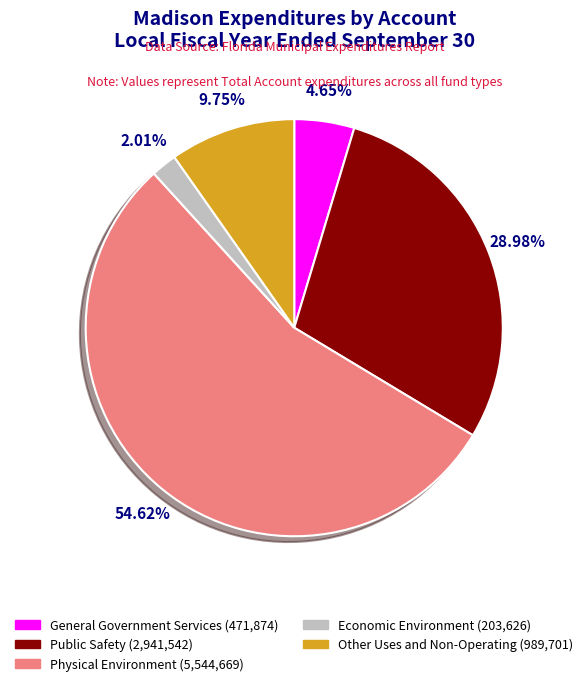

Rank the categories by value from highest to lowest.

Physical Environment, Public Safety, Other Uses and Non-Operating, General Government Services, Economic Environment